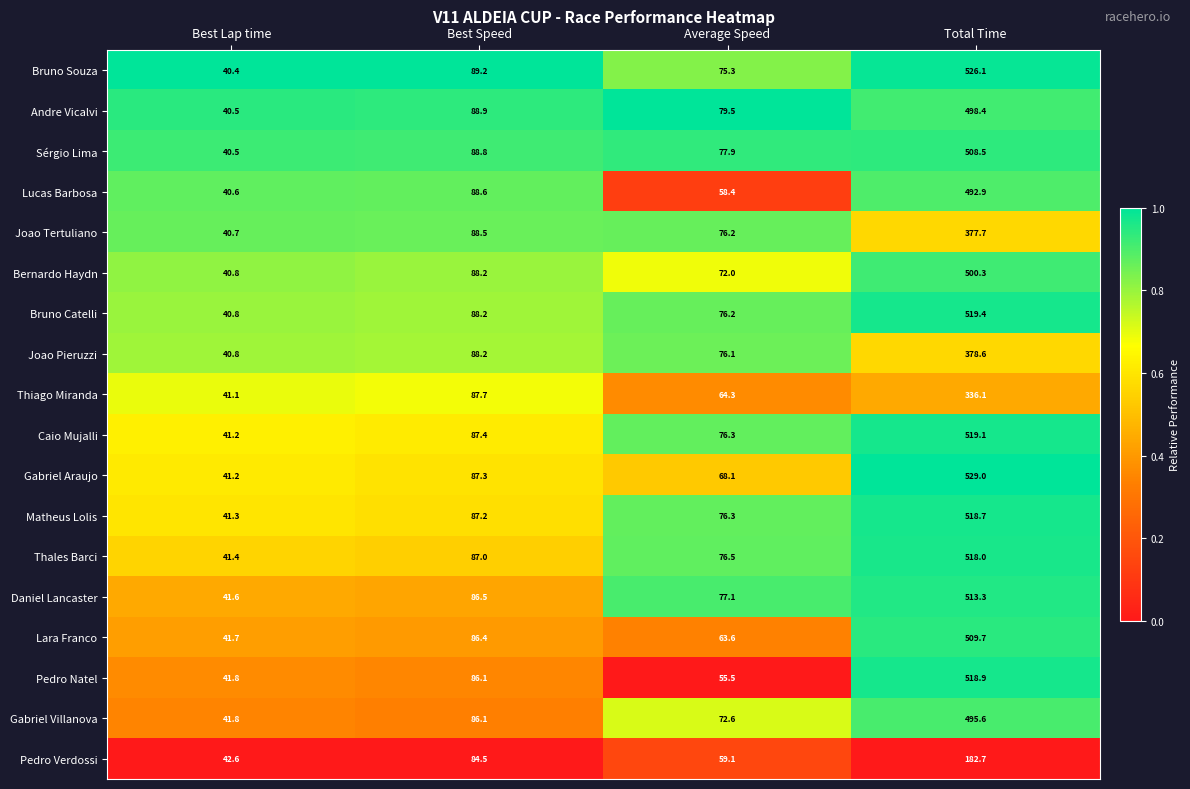

Rank the series by their maximum value, from lowest to highest.

Pedro Verdossi, Thiago Miranda, Joao Tertuliano, Joao Pieruzzi, Lucas Barbosa, Gabriel Villanova, Andre Vicalvi, Bernardo Haydn, Sérgio Lima, Lara Franco, Daniel Lancaster, Thales Barci, Matheus Lolis, Pedro Natel, Caio Mujalli, Bruno Catelli, Bruno Souza, Gabriel Araujo